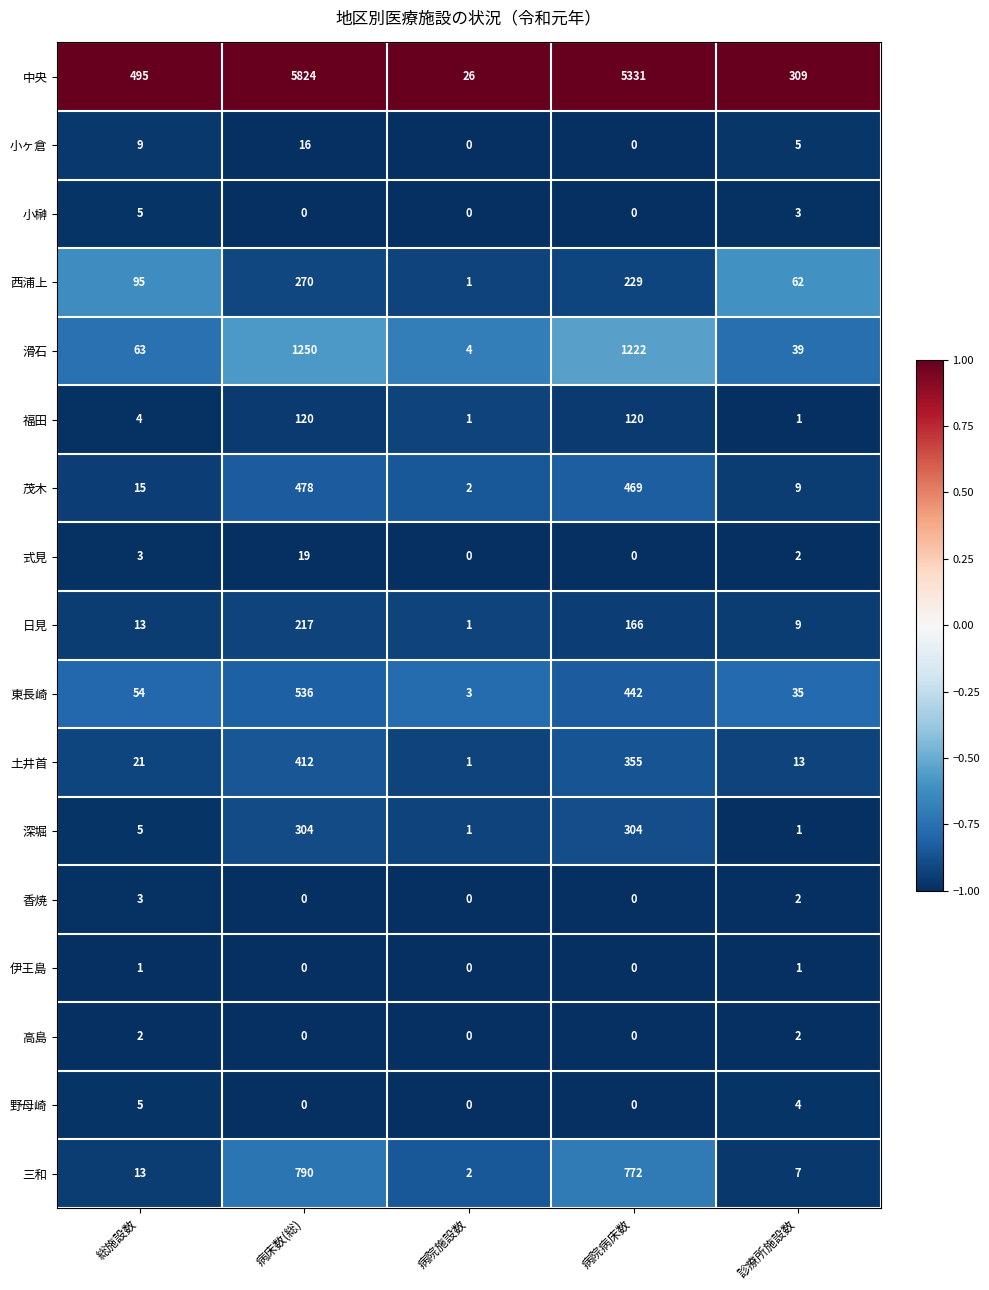

What is the spread (max minus min) of values at 病院病床数?

5331